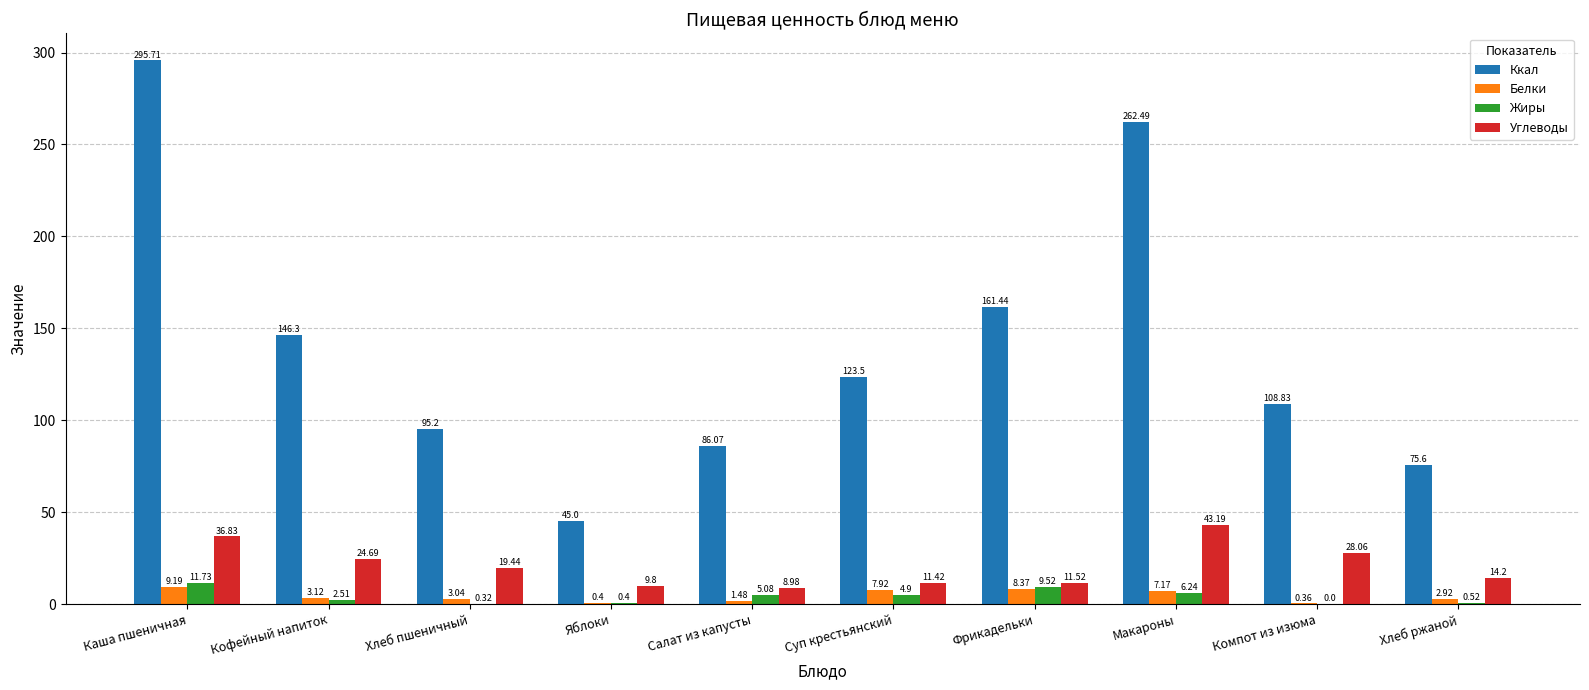

Which series changed the most between Макароны and Компот из изюма?

Ккал